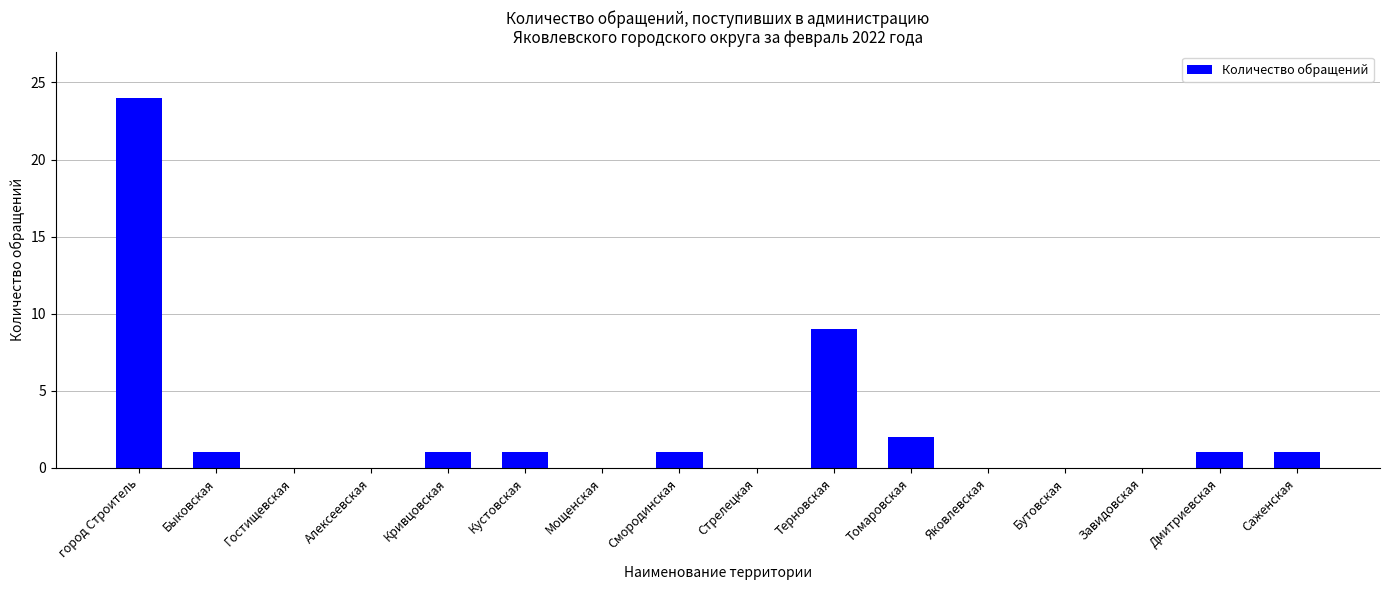

Reading left to right, list all the values displayed in this chart.

24	1	0	0	1	1	0	1	0	9	2	0	0	0	1	1